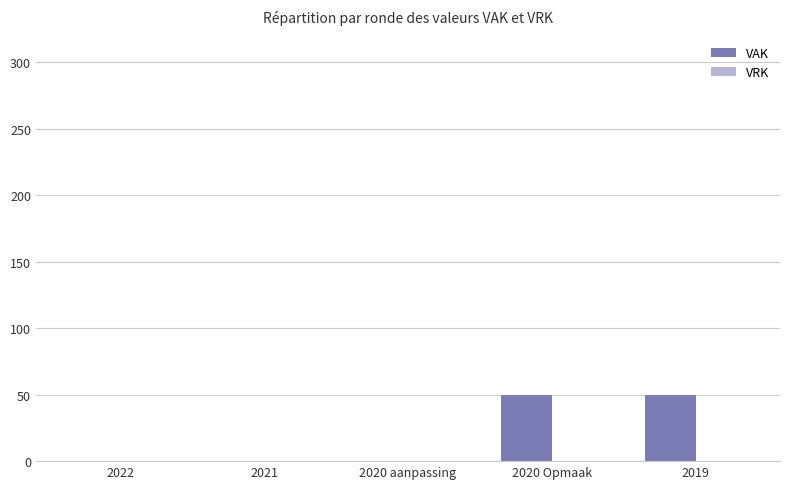

What is the sum of the values at 2019 and 2020 Opmaak?

100